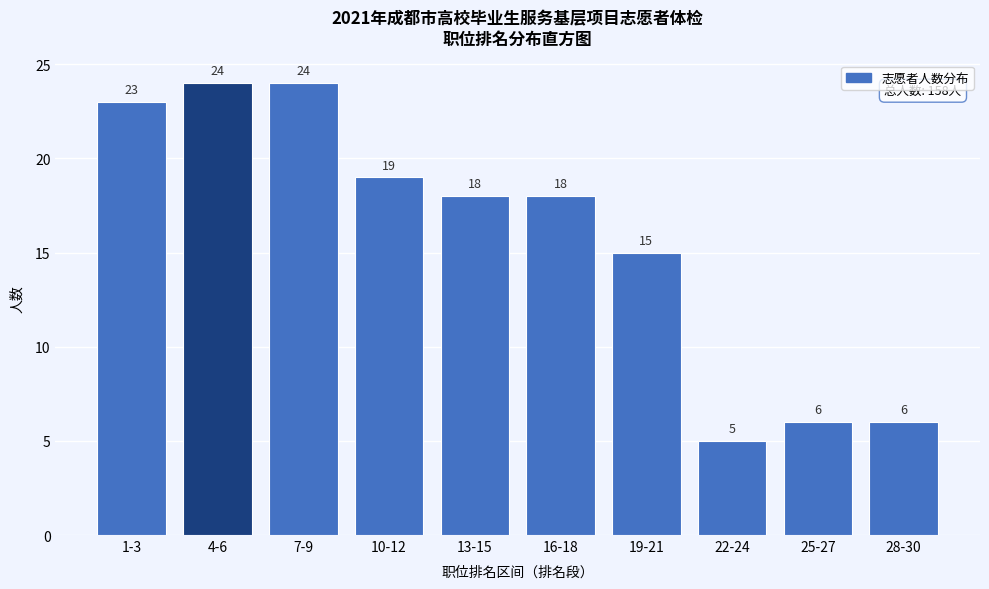

Reading left to right, list all the values displayed in this chart.

1-3=23	4-6=24	7-9=24	10-12=19	13-15=18	16-18=18	19-21=15	22-24=5	25-27=6	28-30=6